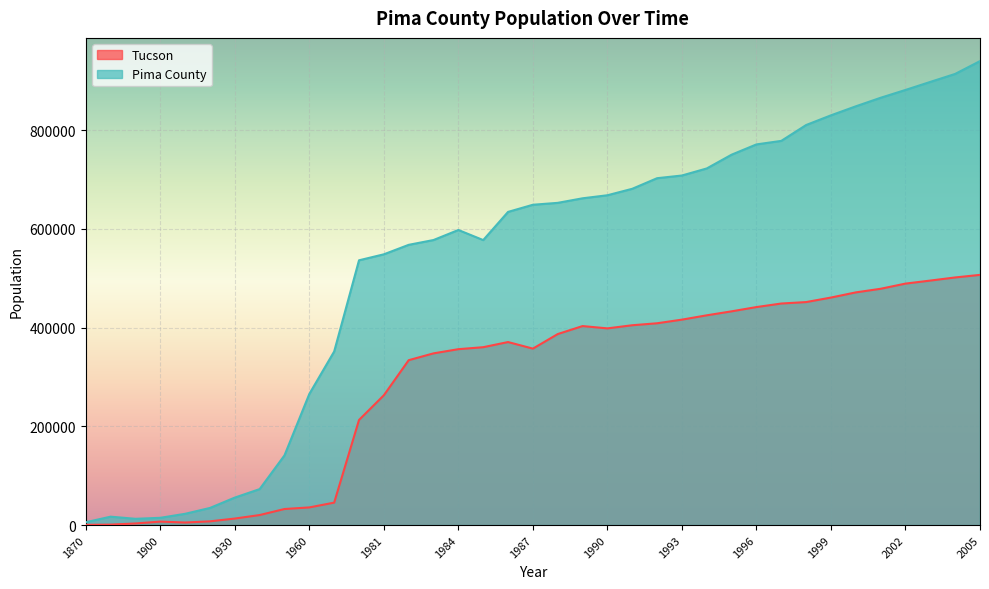

Reading right to left, extract all data points from this chart.

940004	914011	897838	881530	865701	848375	830121	810475	778344	771218	750399	722506	708195	702734	681275	668187	662026	652795	648936	634451	577370	597810	577492	567743	548539	536415	351667	265660	141216	72838	55676	34680	22818	14689	12673	17006	5716